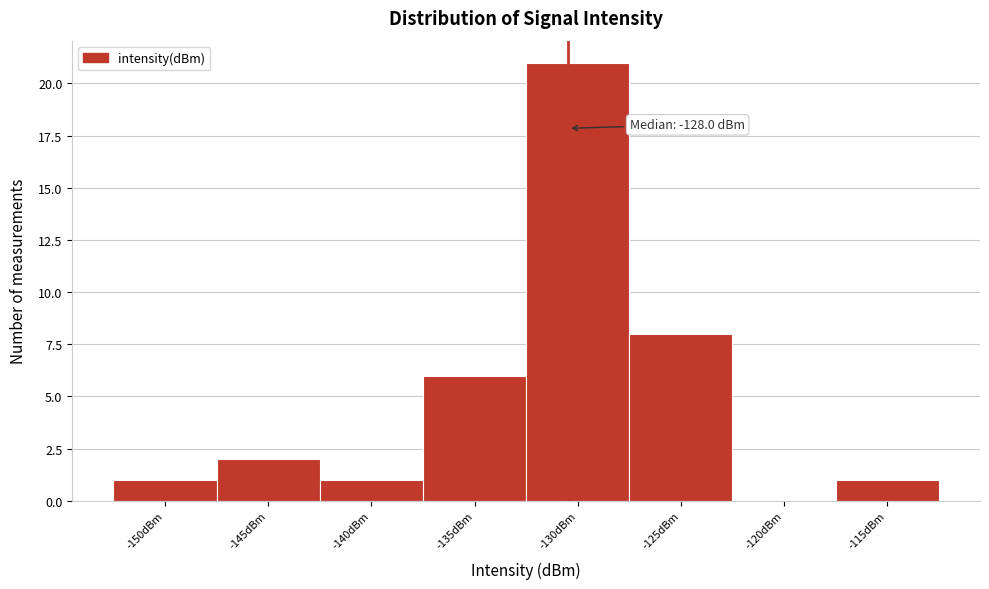

Reading left to right, what are all the values shown in this chart?

-150dBm=1	-145dBm=2	-140dBm=1	-135dBm=6	-130dBm=21	-125dBm=8	-120dBm=0	-115dBm=1